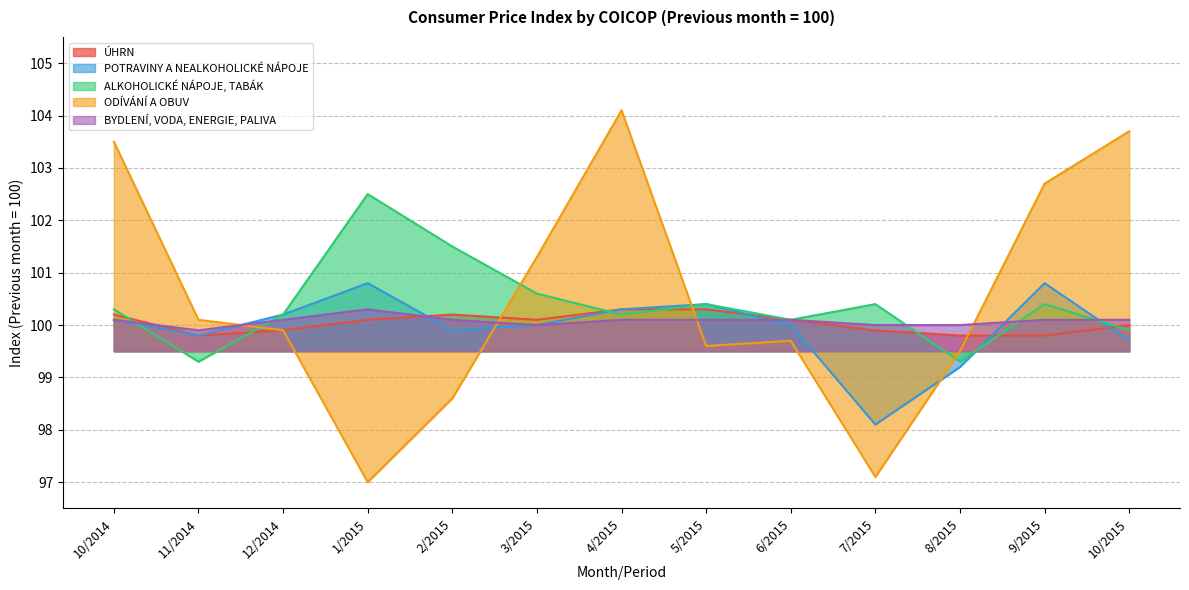

In POTRAVINY A NEALKOHOLICKÉ NÁPOJE, how many points are higher than both neighbors (excluding endpoints)?

3